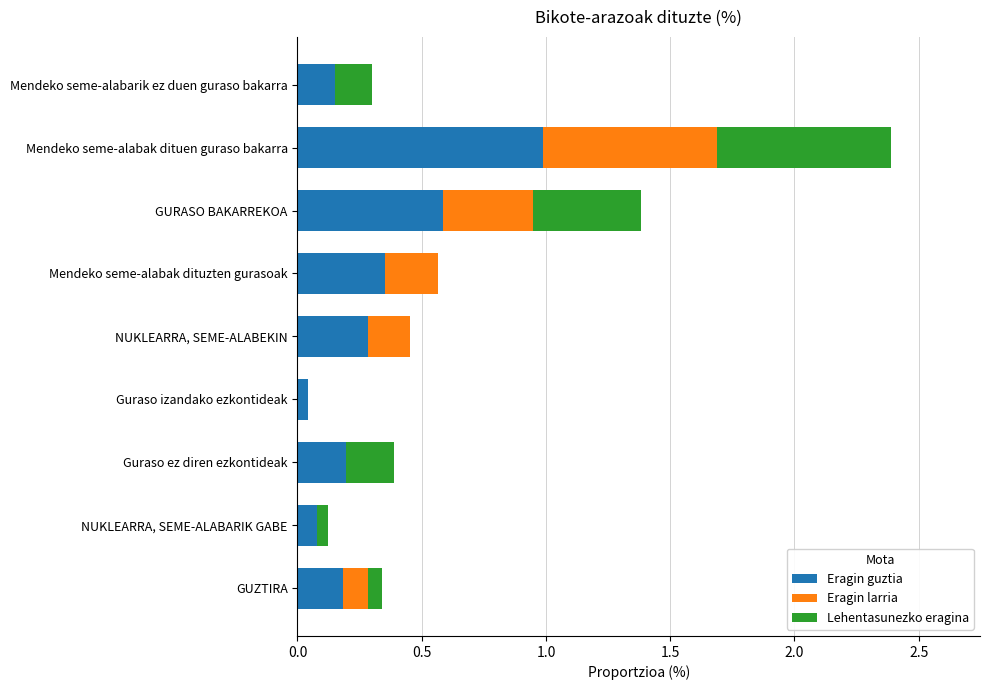

What is the sum of all Eragin guztia values?

2.9